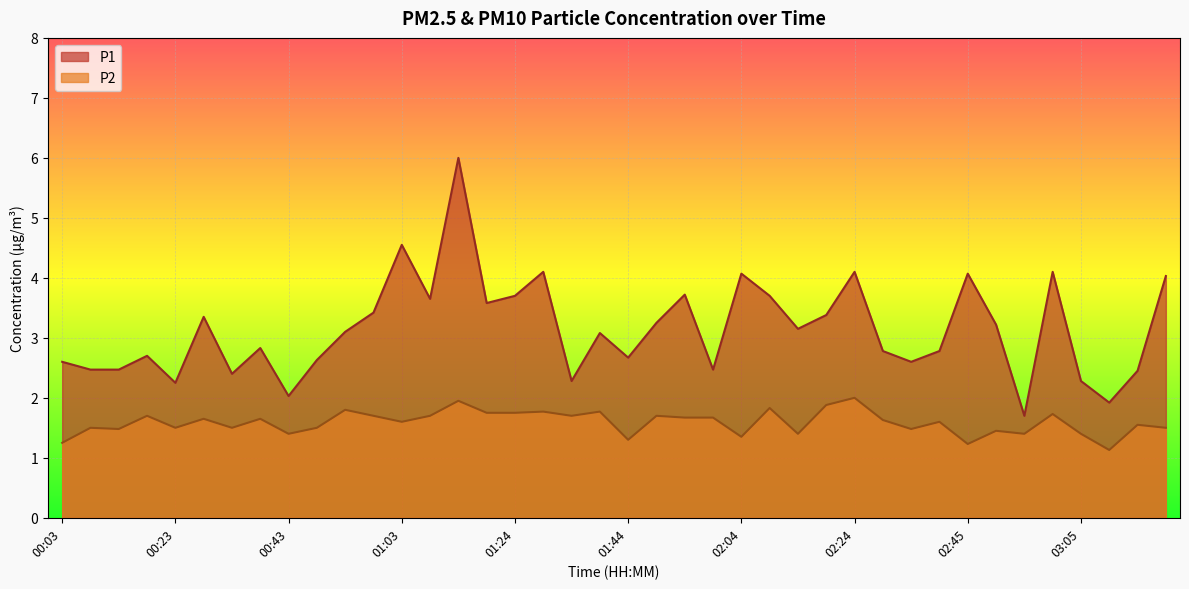

What are all the series names shown in the legend?

P1, P2